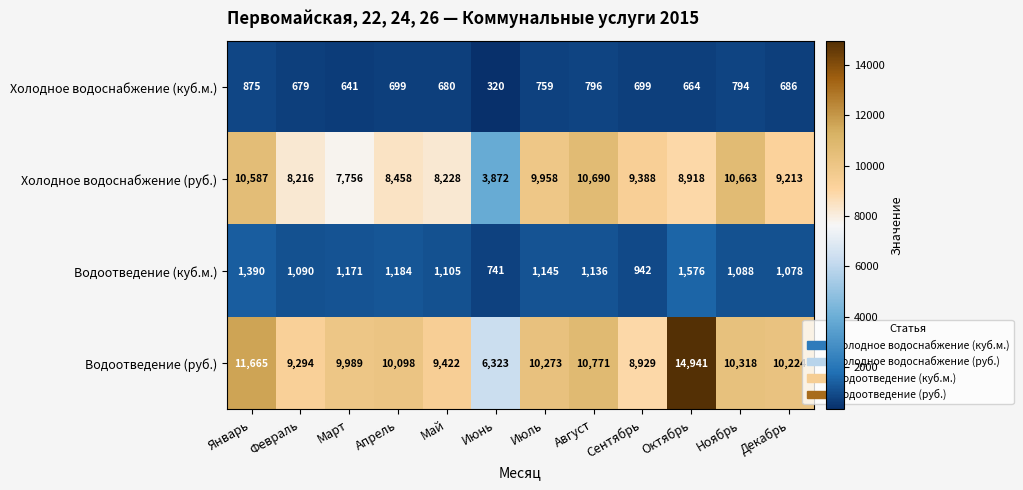

What is the sum of all Водоотведение (руб.) values?

122247